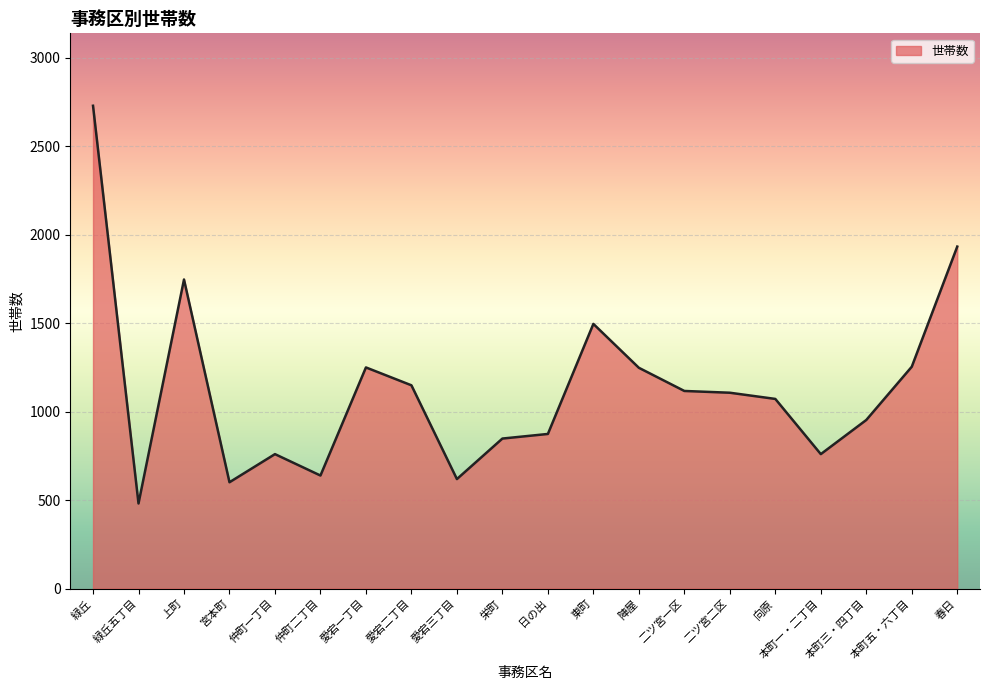

What is the difference between the maximum and minimum values?

2248